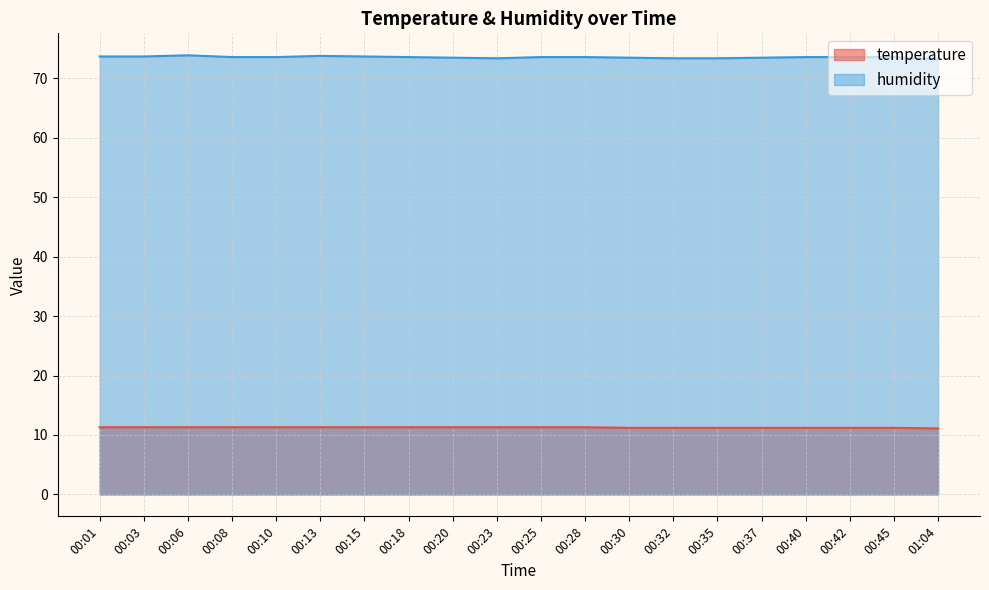

What is the label of the 5th point from the right?

00:37